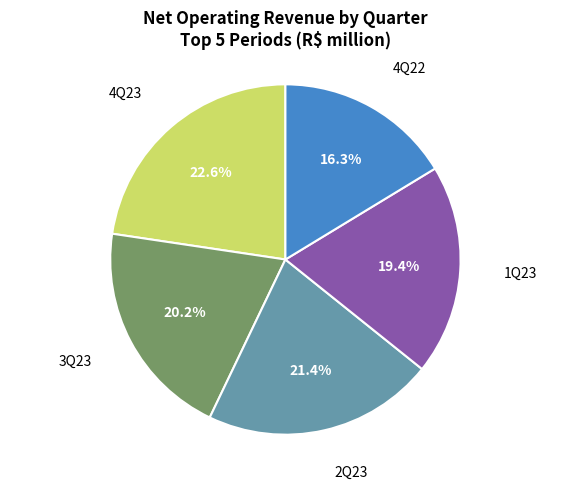

Does any single category account for the majority?

No